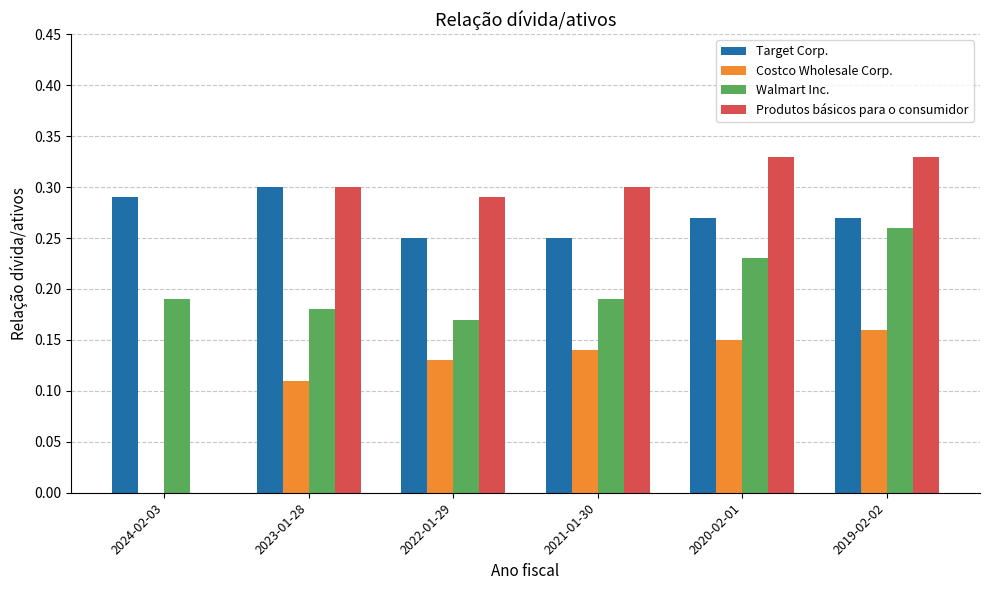

What is the sum of the Produtos básicos para o consumidor values at 2021-01-30 and 2022-01-29?

0.6